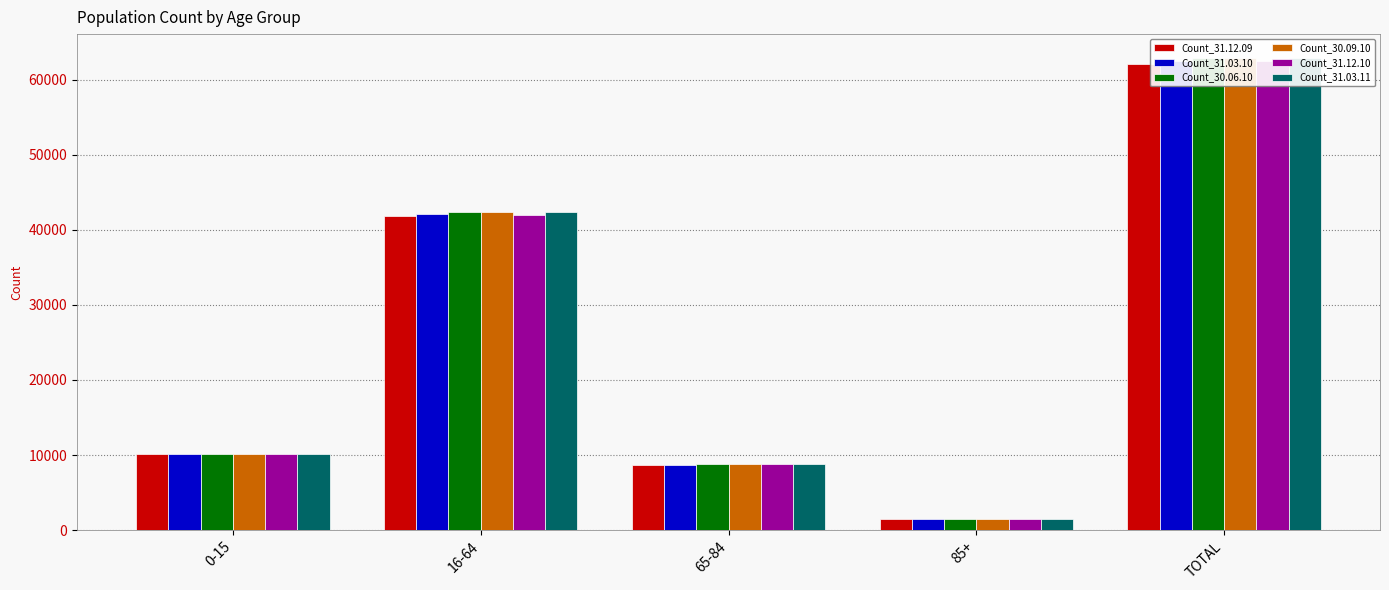

At which label is Count_30.09.10 closest to 32182?

16-64